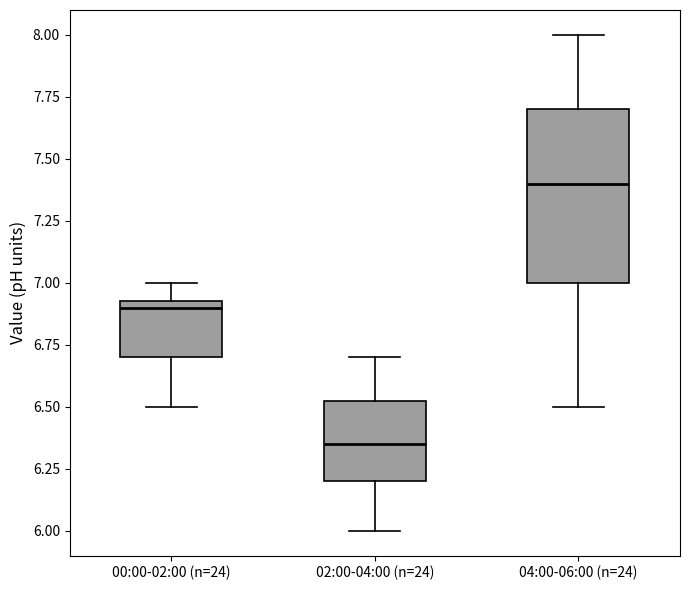

Reading left to right, transcribe this box plot: for each box, give where its median line is, the range the box spans, and where its two whiskers end, as read against the y-axis. The values are not printed on the chart, so give them approximately, as read against the axis.

00:00-02:00 (n=24): median 6.90, box 6.70 to 6.95, whiskers 6.50 to 7.00
02:00-04:00 (n=24): median 6.35, box 6.20 to 6.55, whiskers 6.00 to 6.70
04:00-06:00 (n=24): median 7.40, box 7.00 to 7.70, whiskers 6.50 to 8.00